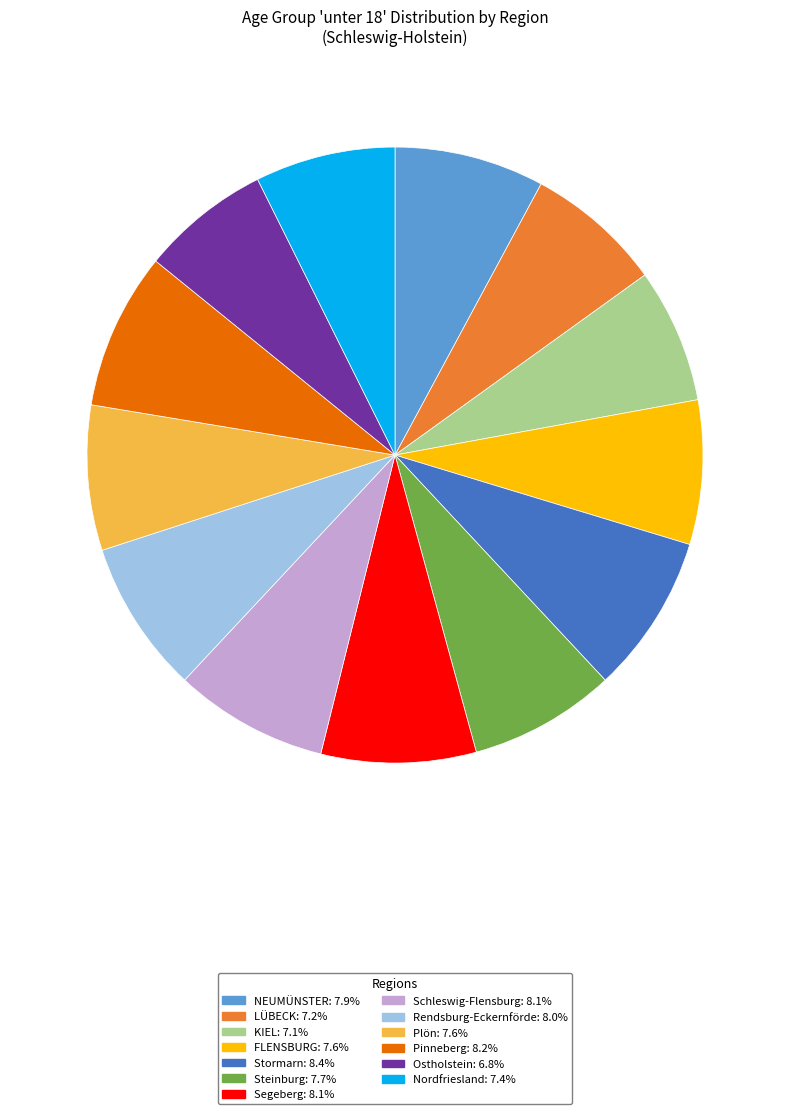

Does any single category account for the majority?

No